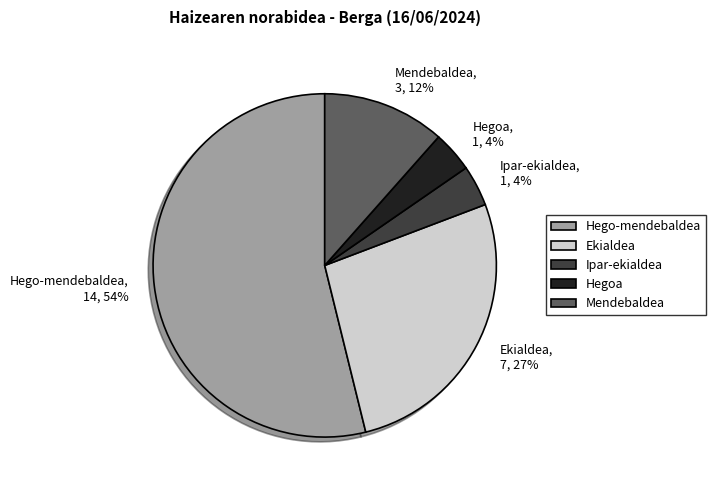

Count the number of slices in the pie.

5